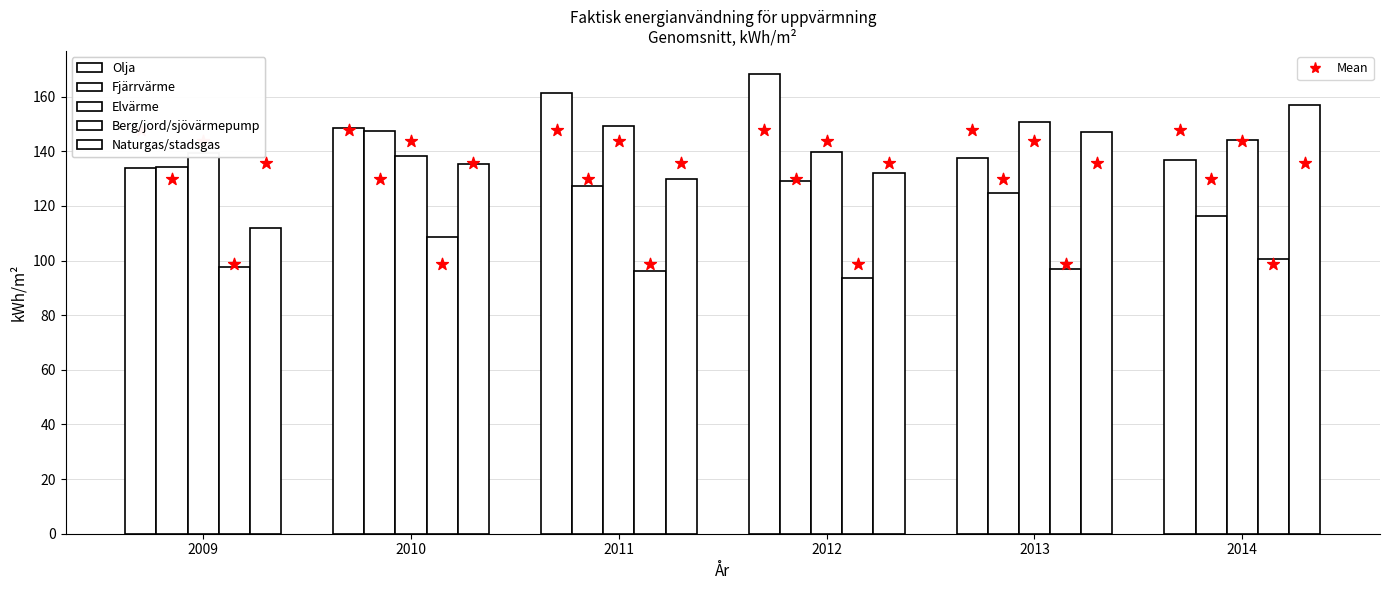

At how many categories does at least one series exceed 96?

6